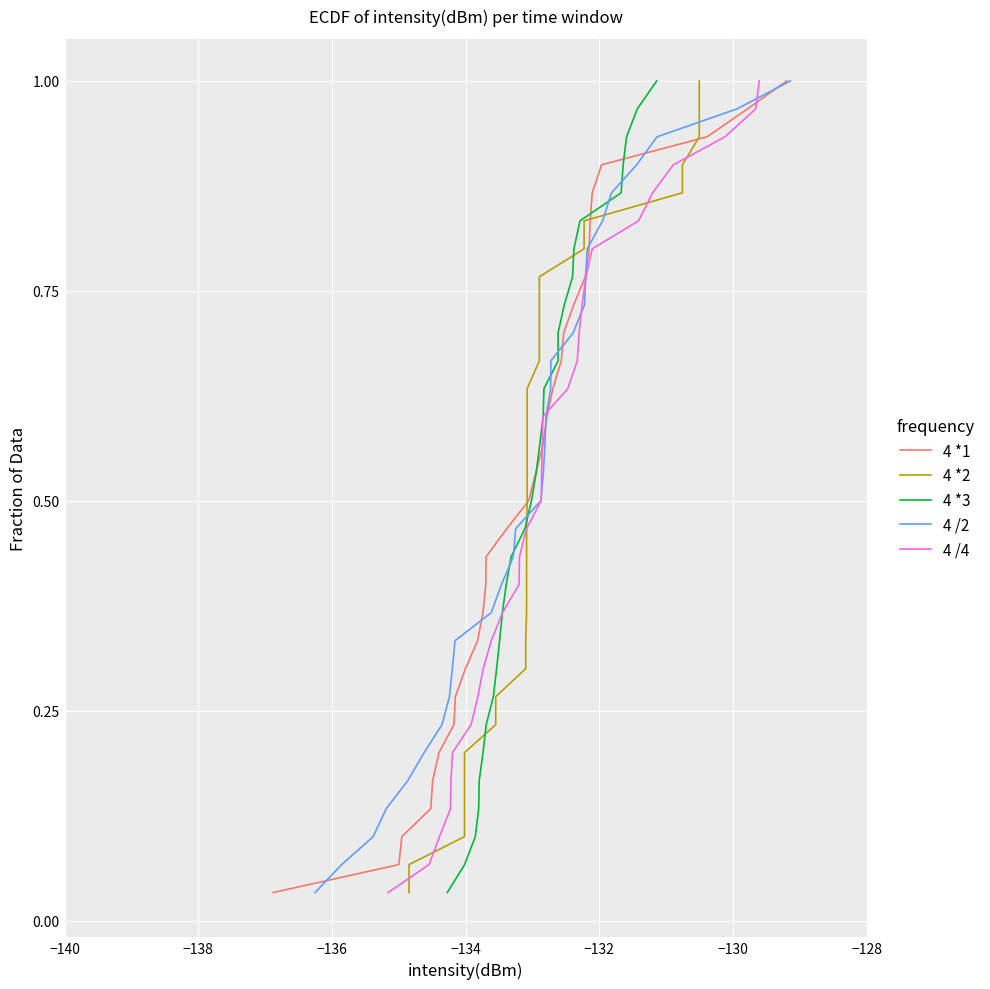

What is the difference between the maximum and minimum values in the 4 /4 series?

1.0